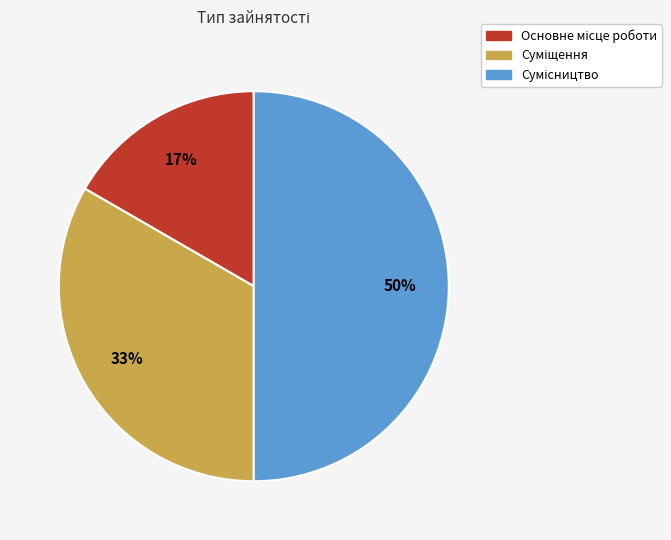

To the nearest percent, what is the difference between the largest and smallest slice percentages?

33%